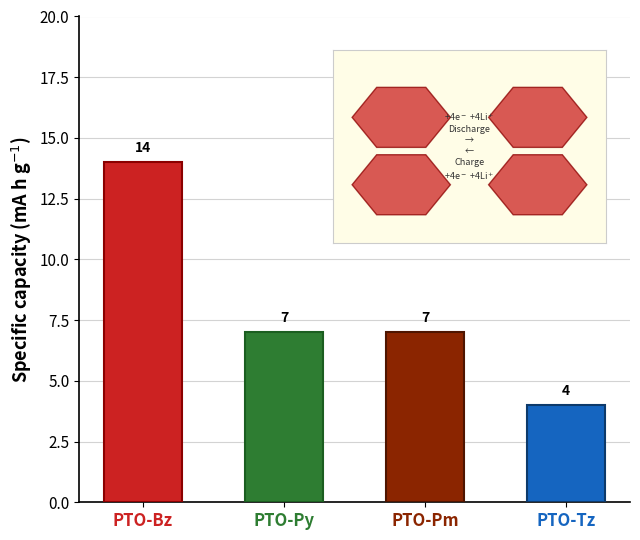

What position from the left is PTO-Bz?

1